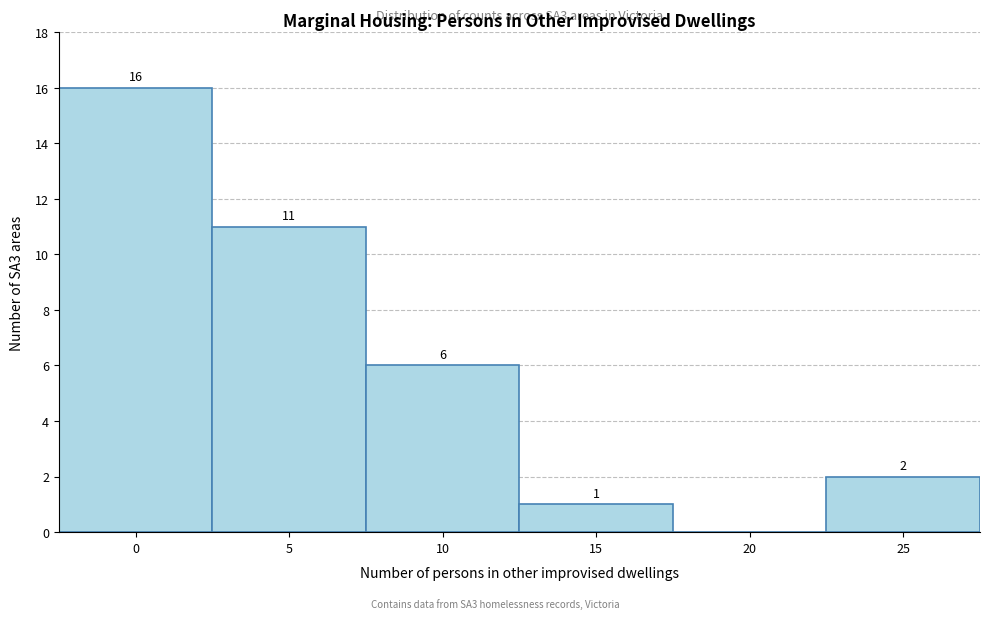

Reading right to left, what are all the values shown in this chart?

25=2	20=0	15=1	10=6	5=11	0=16